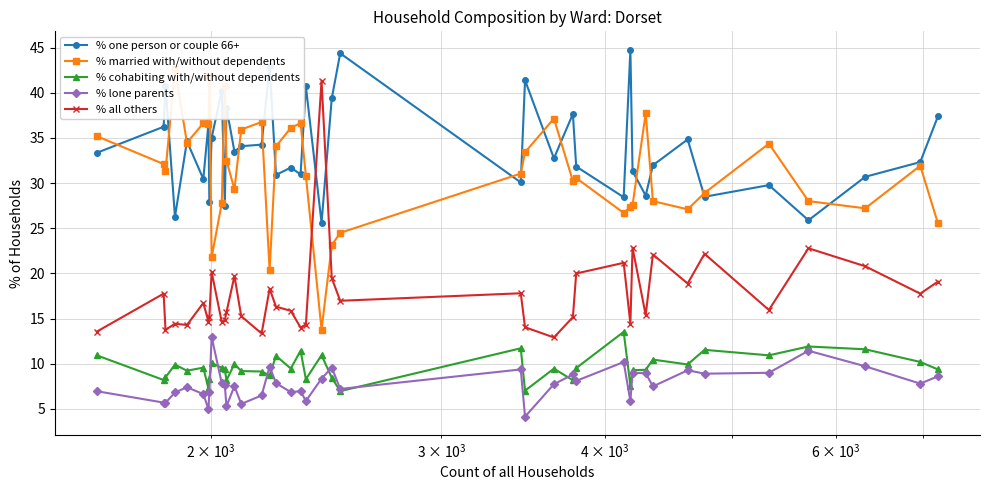

What is the minimum value for % cohabiting with/without dependents?

7.0